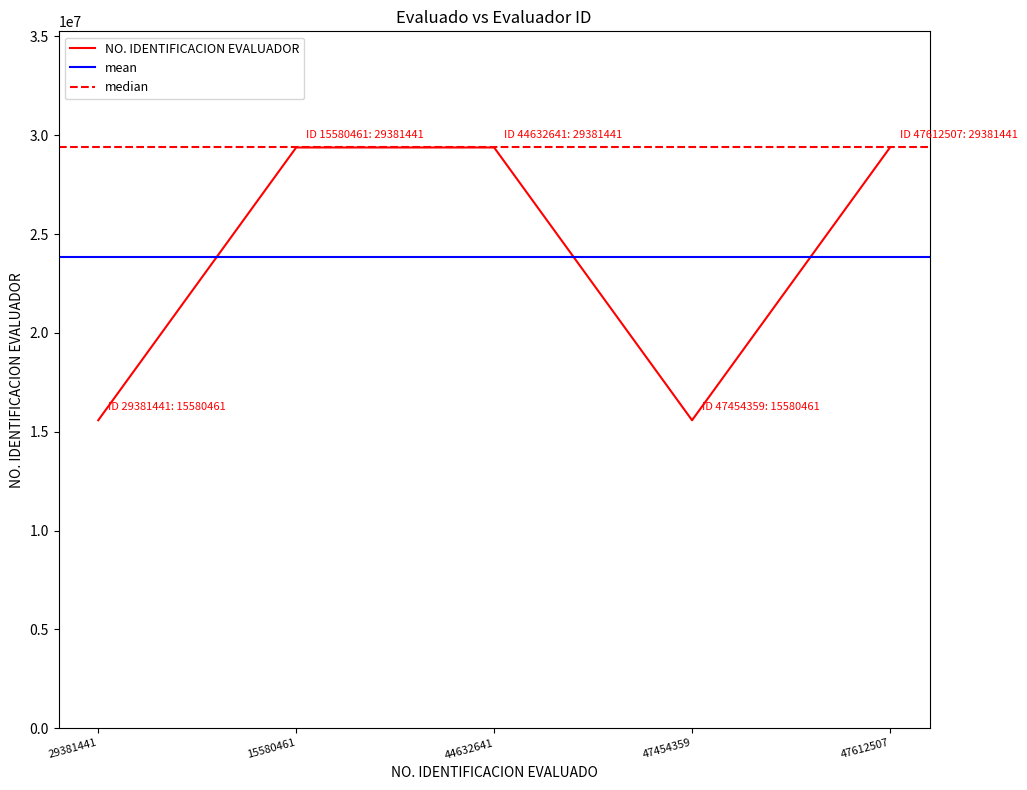

What is the value of the 2nd point from the left?

29381441